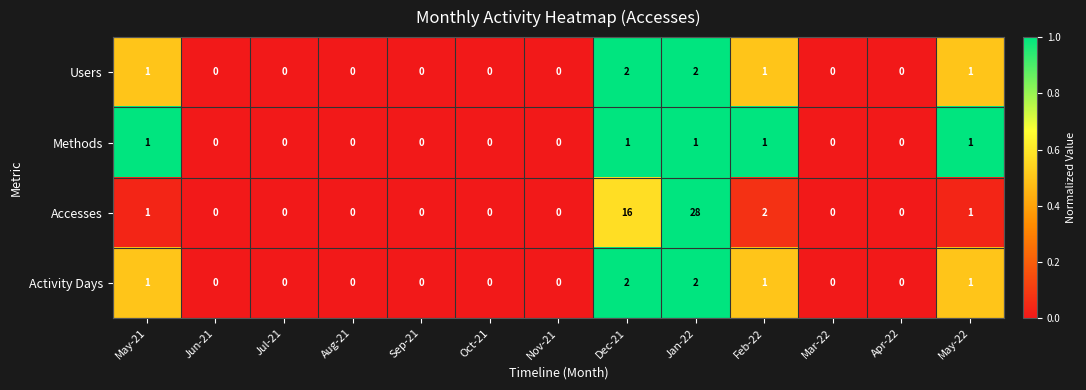

Is it true that Accesses equals 0 at Jun-21?

True